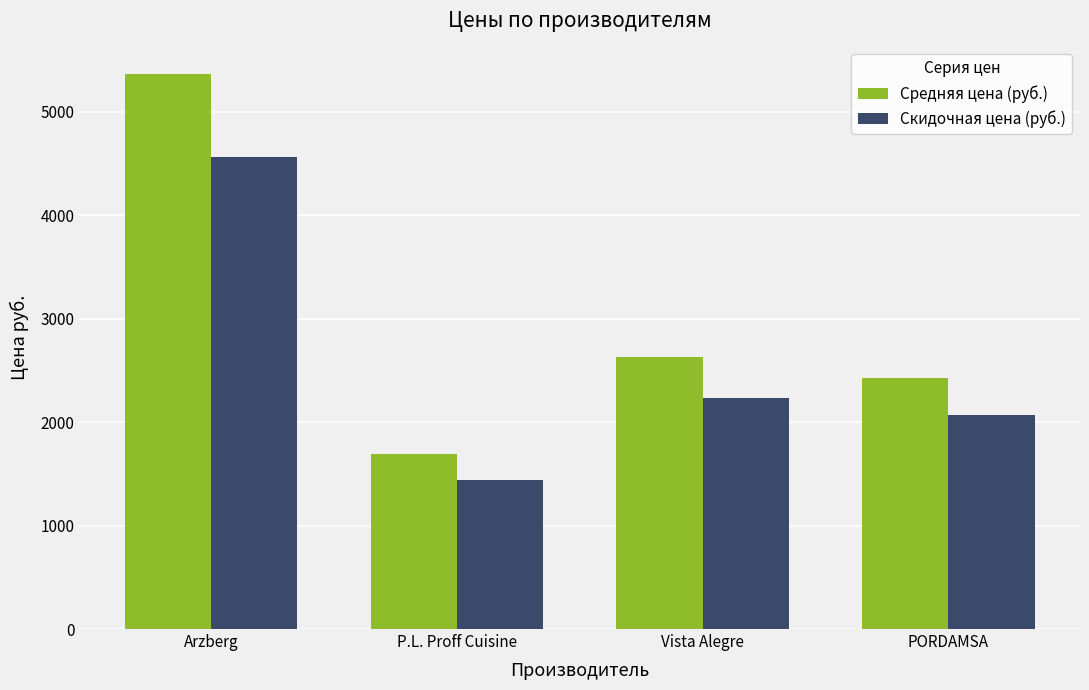

What is the greatest value displayed?

5361.1